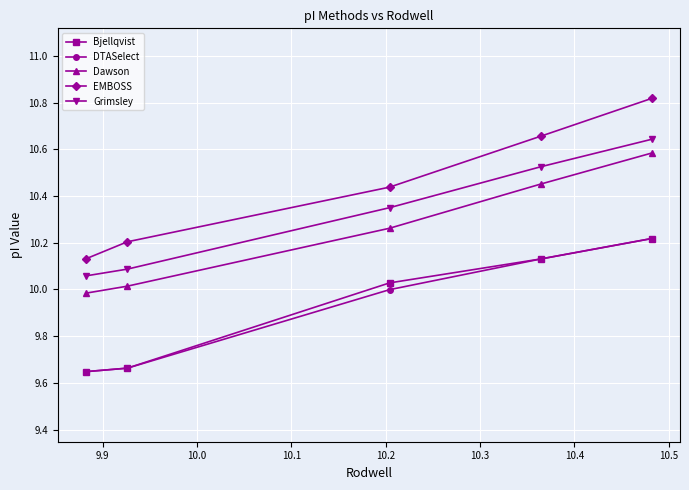

True or false: Bjellqvist has more than 2 interior local peaks.

False